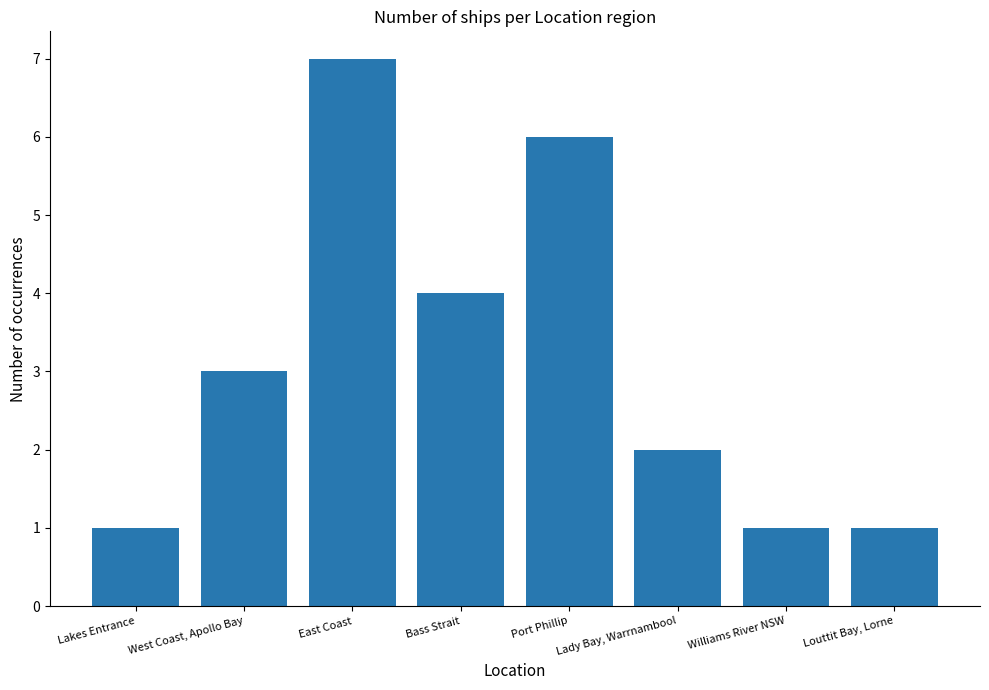

How many values are below 3?

4